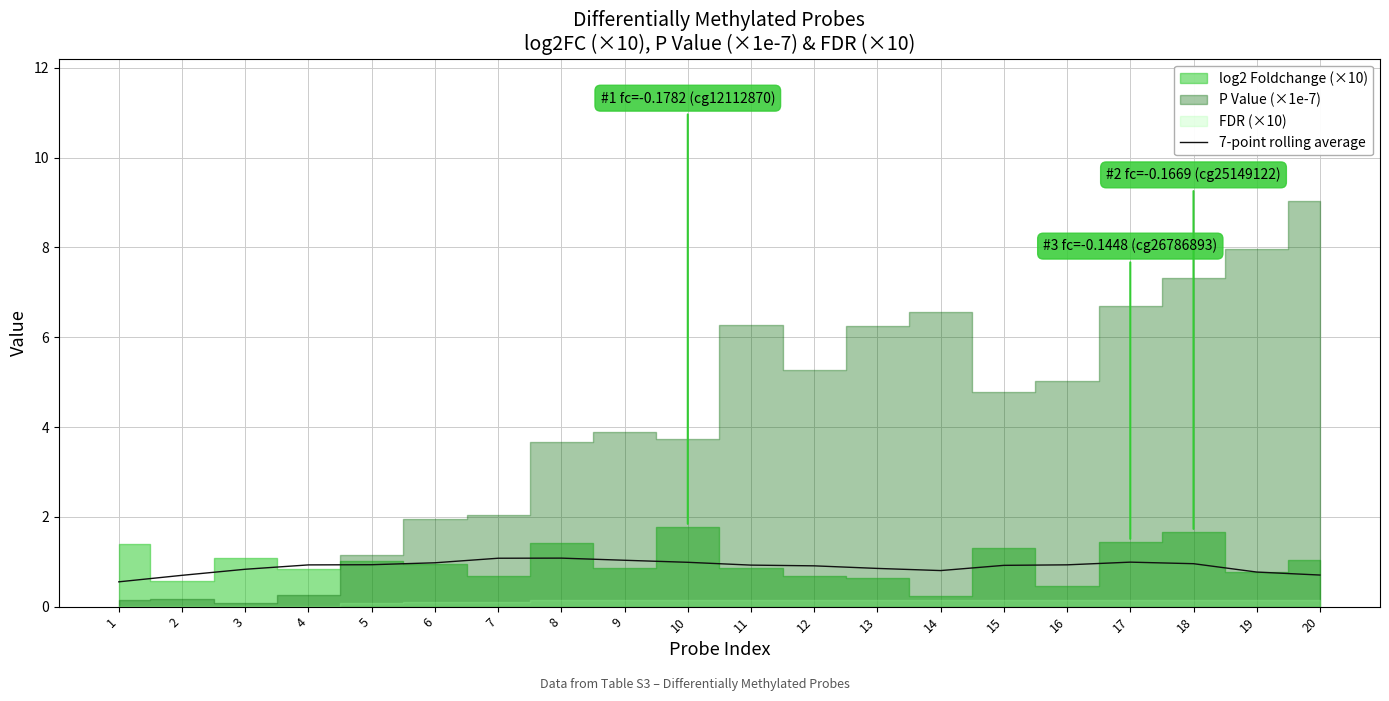

How many data points does each series have?

20